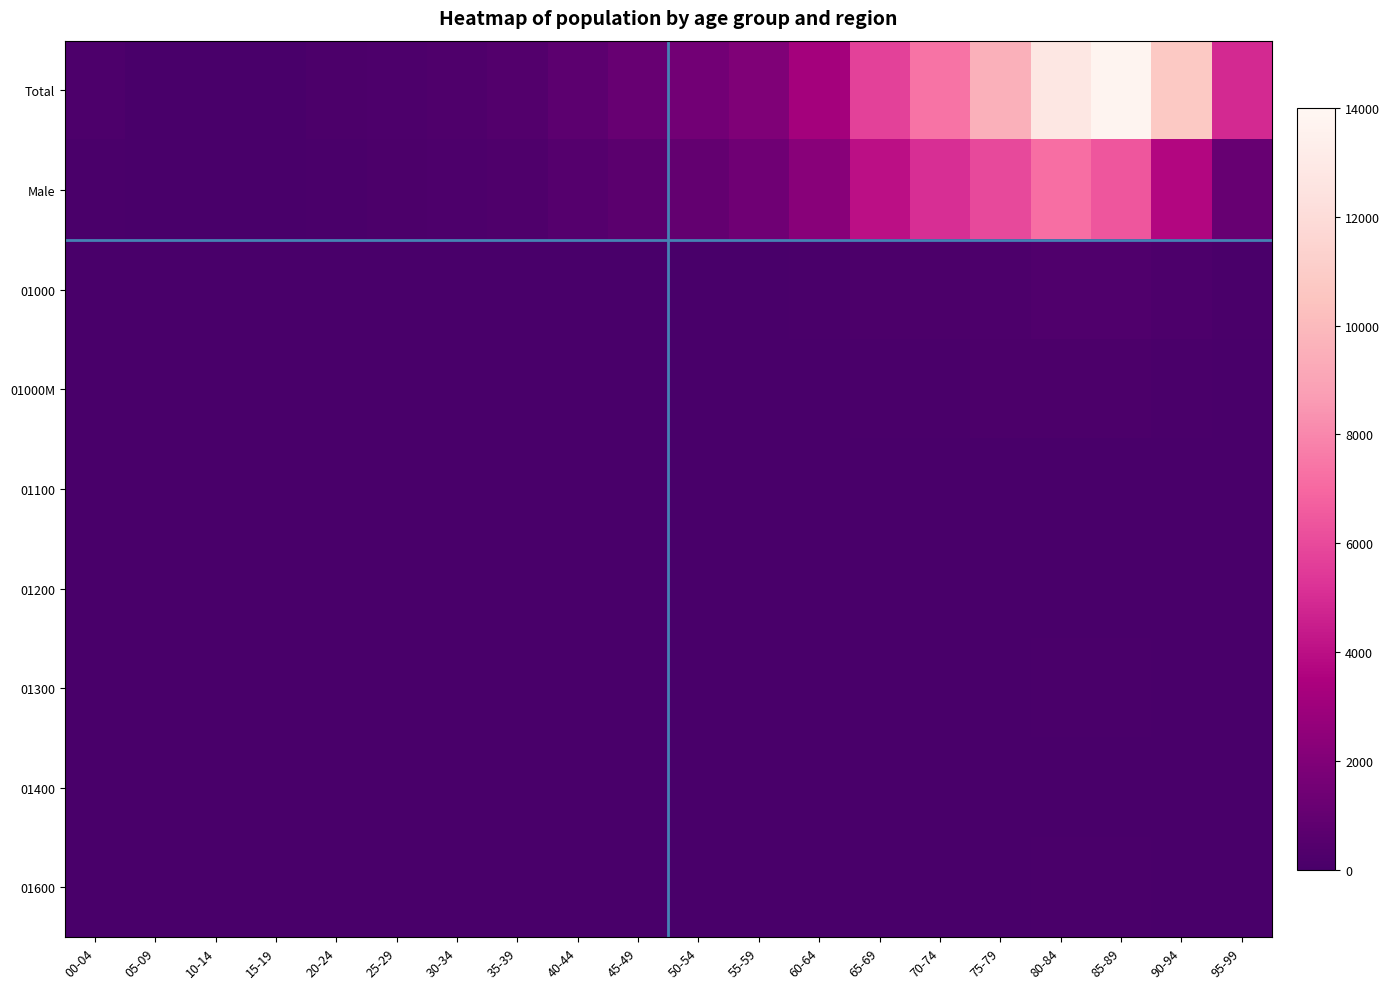

Reading left to right, what are all the values shown in this chart?

Total: 00-04=191	05-09=29	10-14=23	15-19=53	20-24=133	25-29=199	30-34=269	35-39=388	40-44=741	45-49=1095	50-54=1484	55-59=1941	60-64=3172	65-69=5698	70-74=7361	75-79=9537	80-84=12792	85-89=13795	90-94=10759	95-99=4868
Male: 00-04=104	05-09=20	10-14=18	15-19=38	20-24=90	25-29=118	30-34=177	35-39=255	40-44=481	45-49=706	50-54=968	55-59=1371	60-64=2260	65-69=4039	70-74=5034	75-79=5975	80-84=7195	85-89=6405	90-94=3711	95-99=1125
01000: 00-04=1	05-09=1	10-14=1	15-19=1	20-24=2	25-29=1	30-34=4	35-39=3	40-44=10	45-49=15	50-54=17	55-59=43	60-64=63	65-69=122	70-74=147	75-79=205	80-84=318	85-89=295	90-94=213	95-99=60
01000M: 00-04=6	05-09=1	10-14=1	15-19=1	20-24=1	25-29=1	30-34=1	35-39=3	40-44=7	45-49=11	50-54=15	55-59=40	60-64=46	65-69=86	70-74=92	75-79=118	80-84=140	85-89=121	90-94=76	95-99=11
01100: 00-04=2	05-09=1	10-14=1	15-19=1	20-24=1	25-29=1	30-34=1	35-39=1	40-44=3	45-49=6	50-54=2	55-59=3	60-64=5	65-69=4	70-74=6	75-79=11	80-84=21	85-89=29	90-94=24	95-99=6
01200: 00-04=3	05-09=1	10-14=1	15-19=1	20-24=1	25-29=1	30-34=1	35-39=1	40-44=5	45-49=6	50-54=3	55-59=2	60-64=4	65-69=6	70-74=12	75-79=13	80-84=15	85-89=36	90-94=36	95-99=7
01300: 00-04=2	05-09=1	10-14=1	15-19=1	20-24=1	25-29=1	30-34=2	35-39=1	40-44=2	45-49=1	50-54=4	55-59=16	60-64=11	65-69=23	70-74=30	75-79=45	80-84=61	85-89=76	90-94=31	95-99=9
01400: 00-04=1	05-09=1	10-14=1	15-19=1	20-24=1	25-29=1	30-34=1	35-39=2	40-44=5	45-49=3	50-54=2	55-59=15	60-64=8	65-69=19	70-74=22	75-79=27	80-84=42	85-89=47	90-94=34	95-99=5
01600: 00-04=6	05-09=1	10-14=1	15-19=1	20-24=1	25-29=1	30-34=1	35-39=2	40-44=3	45-49=6	50-54=6	55-59=6	60-64=11	65-69=23	70-74=30	75-79=45	80-84=61	85-89=76	90-94=31	95-99=9